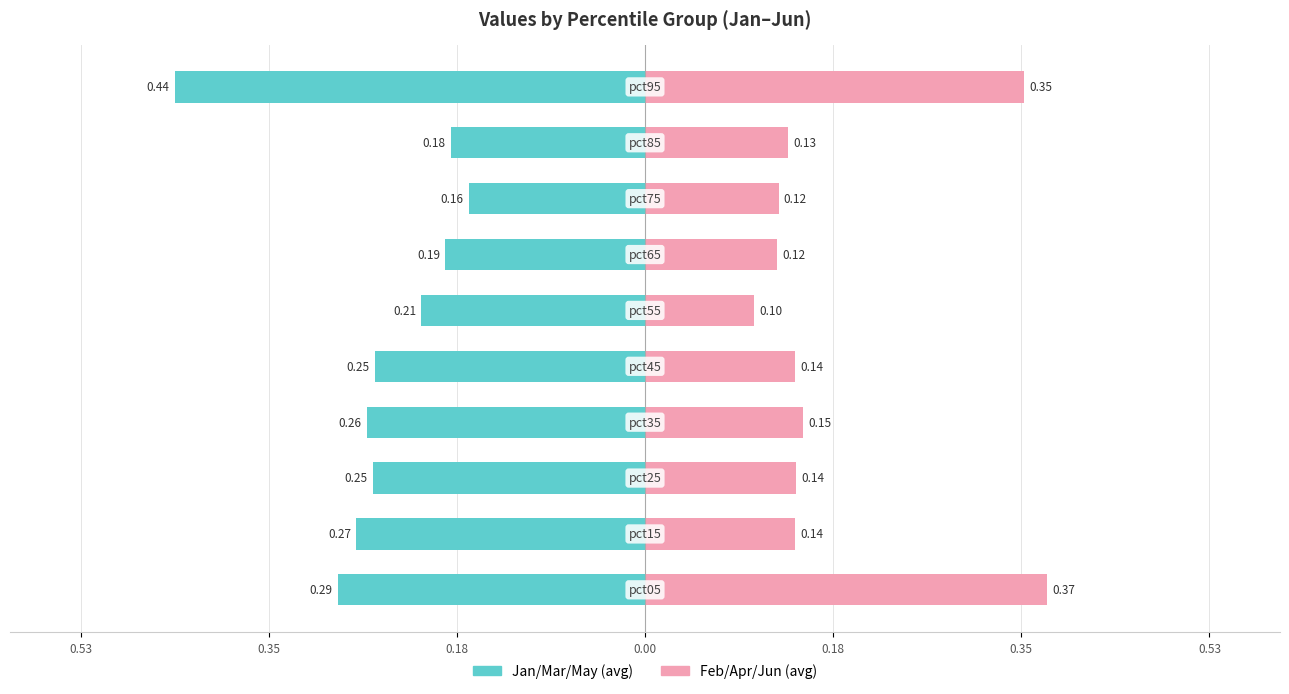

Reading left to right, extract all data points from this chart.

Jan/Mar/May (avg): -0.3	-0.3	-0.3	-0.3	-0.3	-0.2	-0.2	-0.2	-0.2	-0.4
Feb/Apr/Jun (avg): 0.4	0.1	0.1	0.1	0.1	0.1	0.1	0.1	0.1	0.4